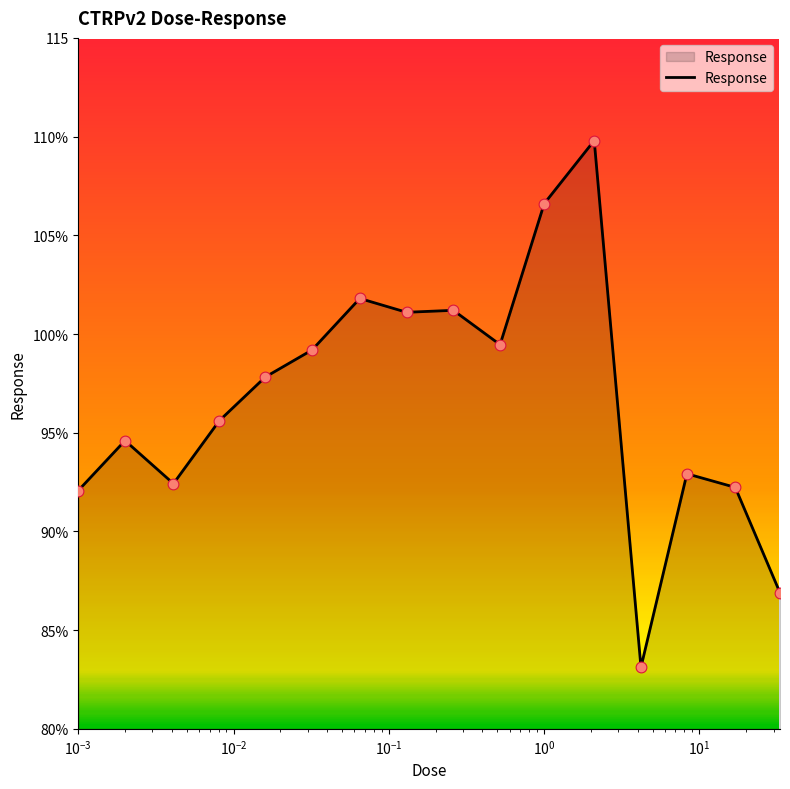

Does the chart have visible grid lines?

No